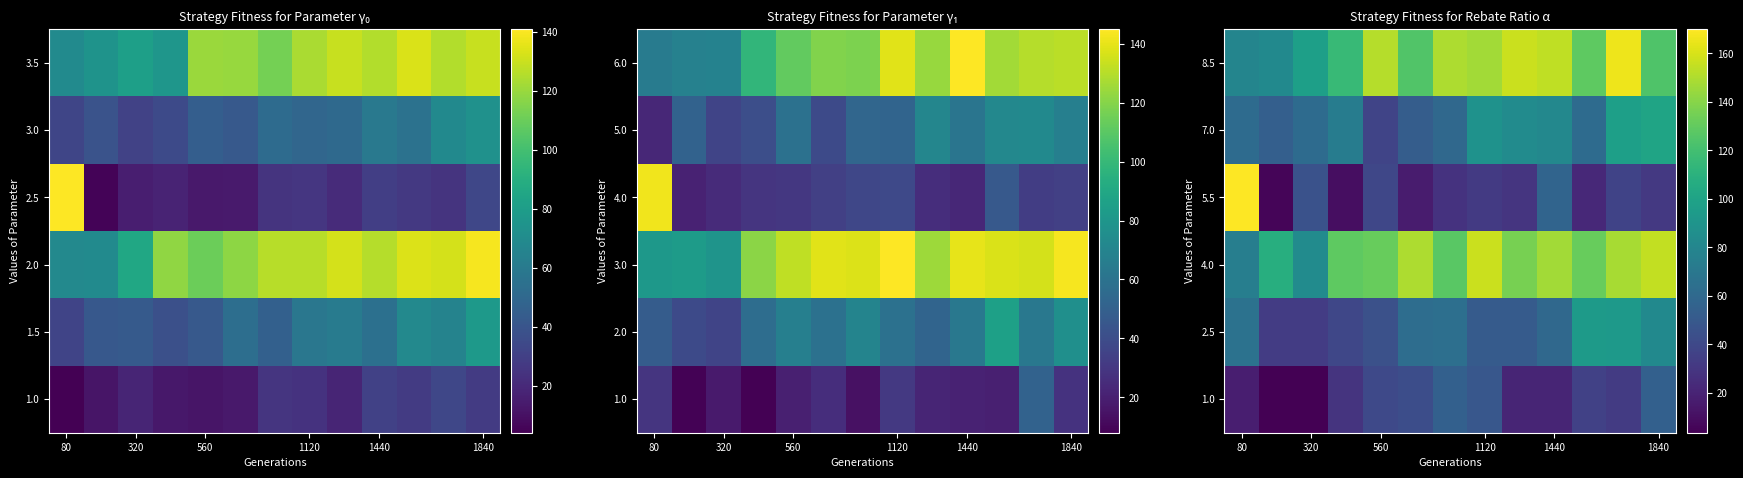

At how many categories does at least one series exceed 75?

13